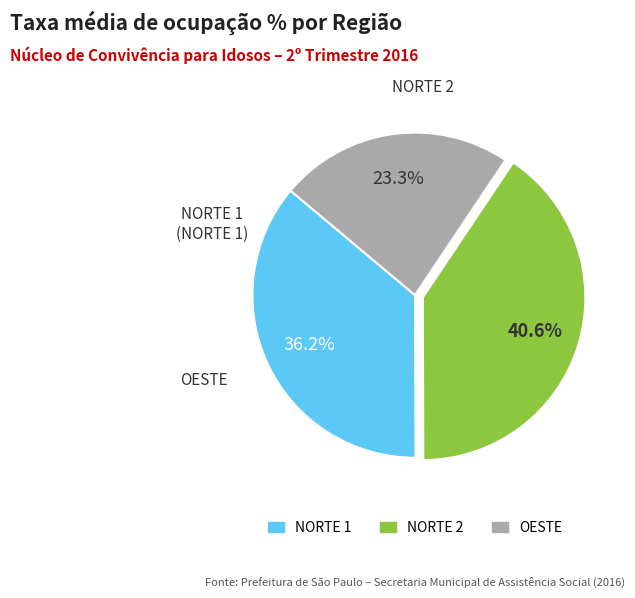

What percentage is the NORTE 2 slice, to the nearest percent?

41%